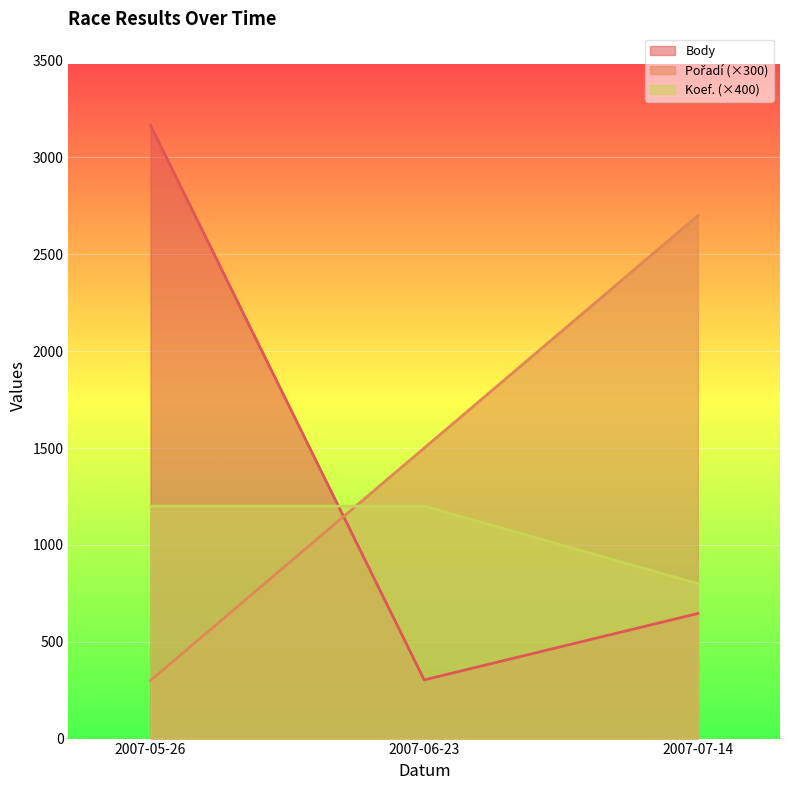

What are all the series names shown in the legend?

Body, Pořadí, Koef.